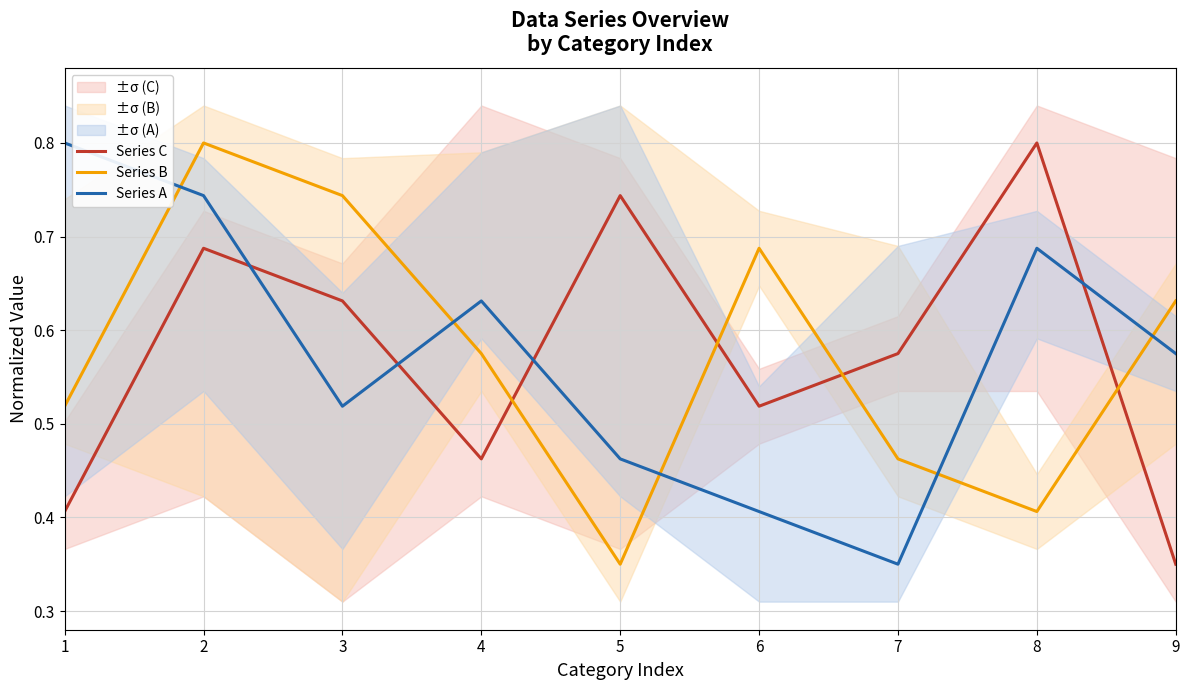

The Series A series shows 0.6 at 4. True or false?

True